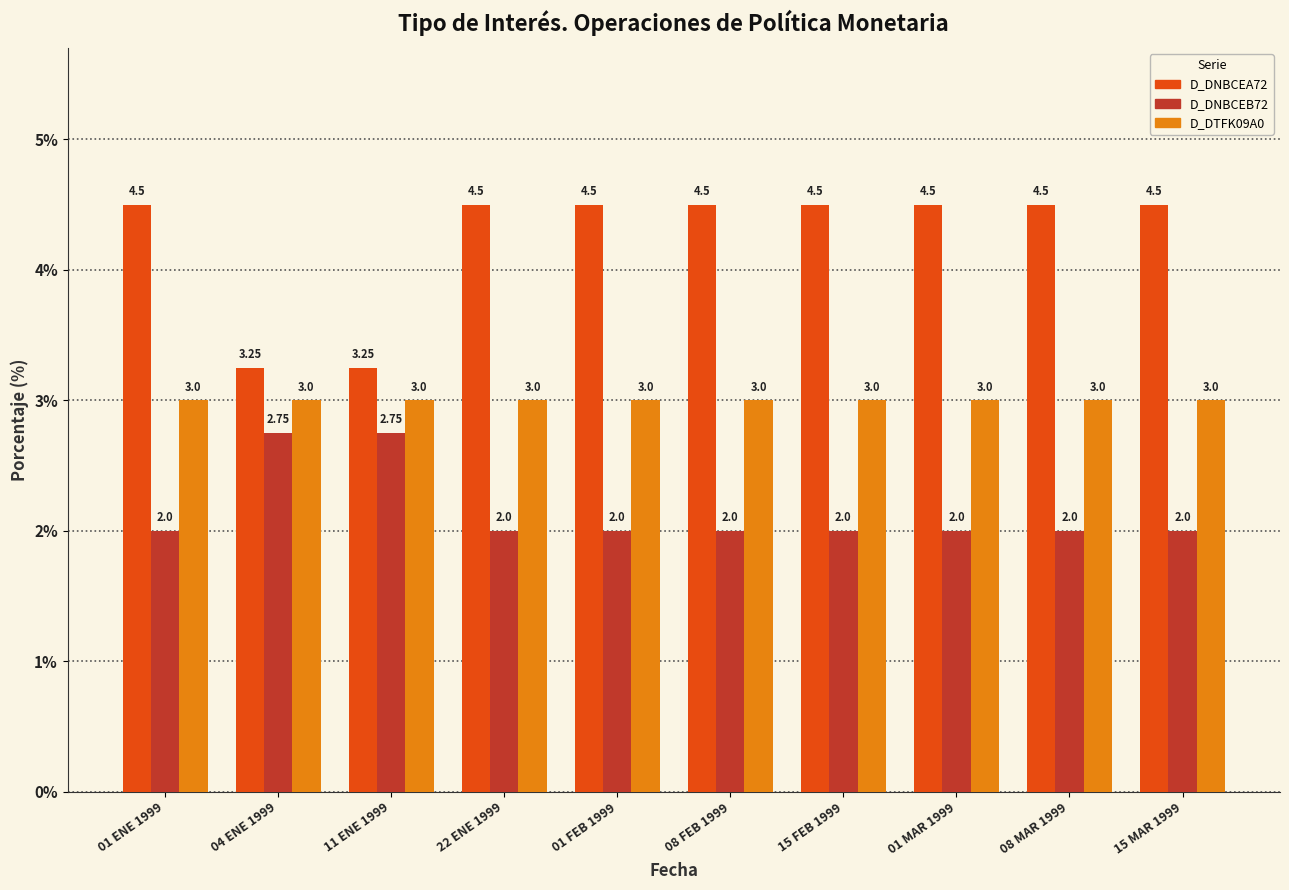

What is the sum of the D_DNBCEA72 values at 01 ENE 1999 and 22 ENE 1999?

9.0